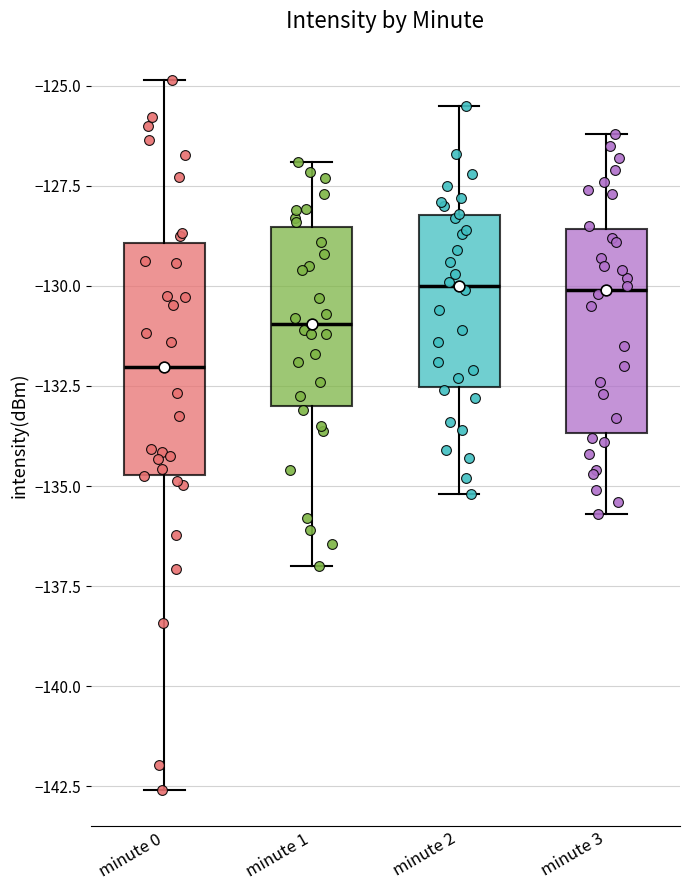

Which box is the tallest, from its lower edge to its upper edge?

minute 0